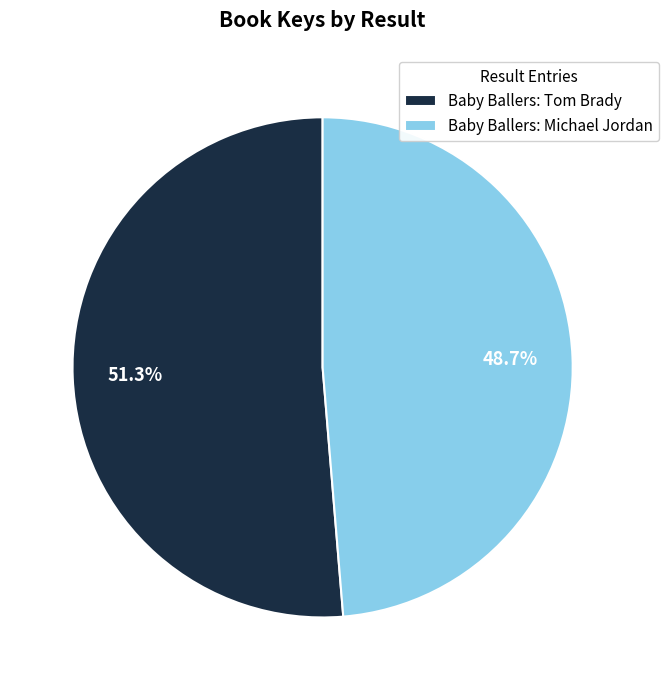

Count the number of slices in the pie.

2